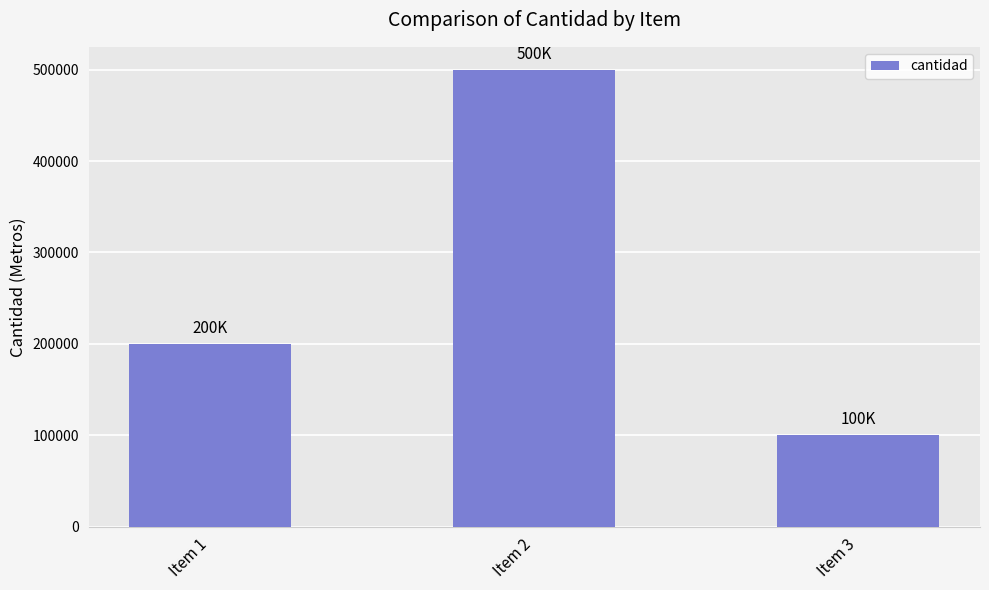

True or false: the data shows 65879 at Item 3.

False